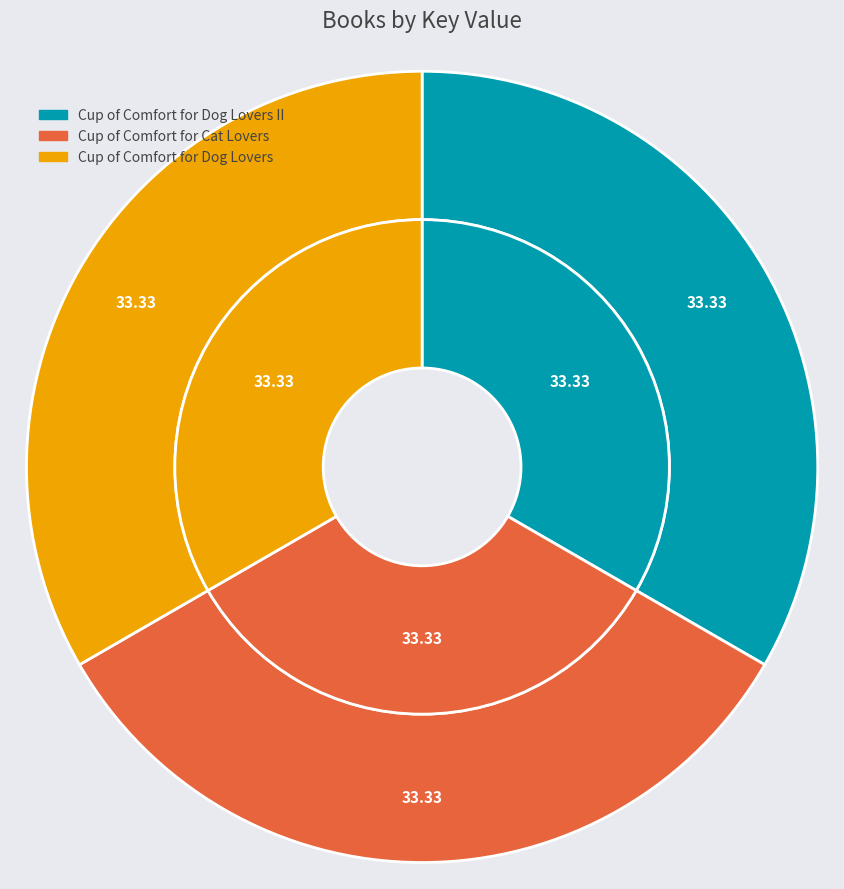

What portion of the pie excludes Cup of Comfort for Cat Lovers?

66.7%